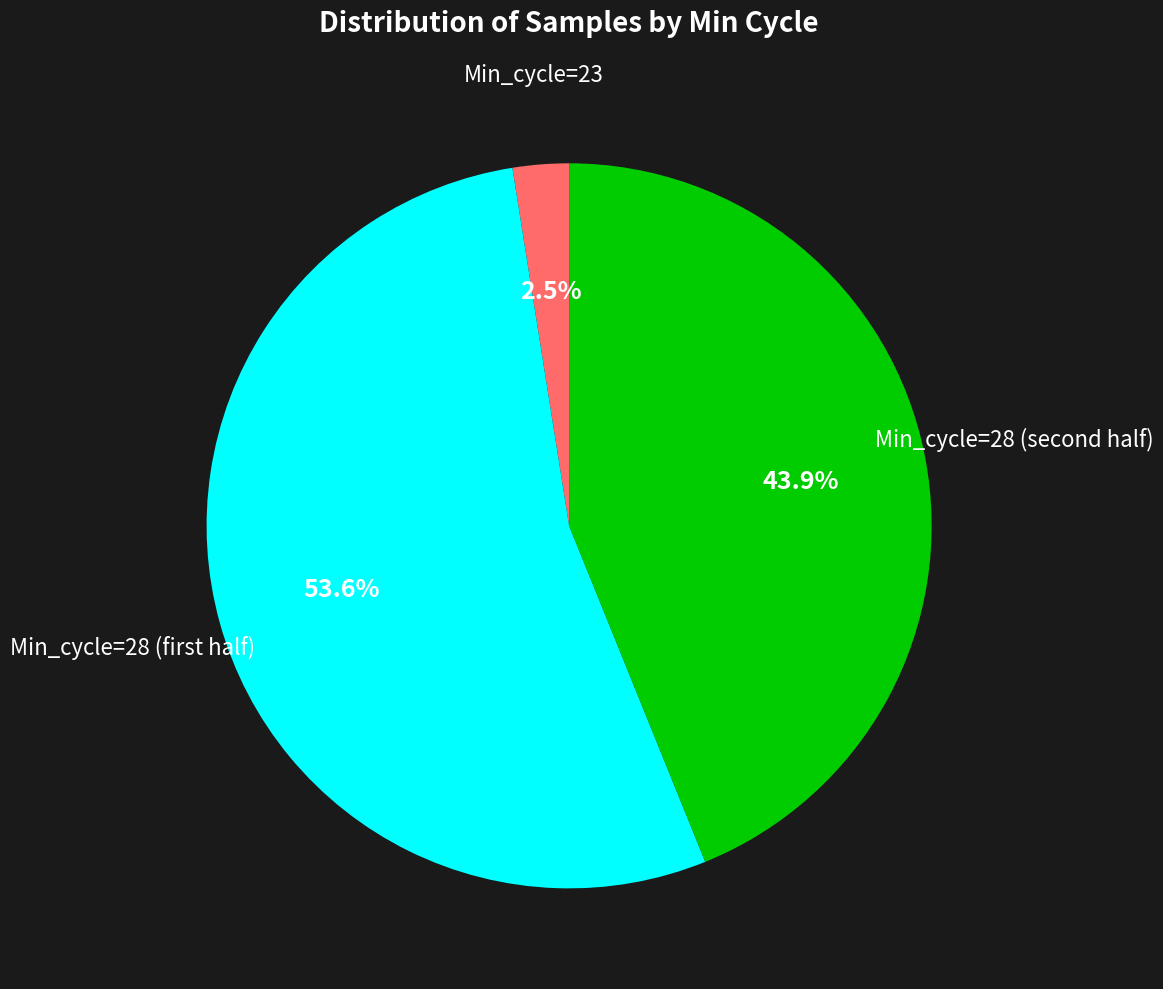

Does any single category account for the majority?

Yes